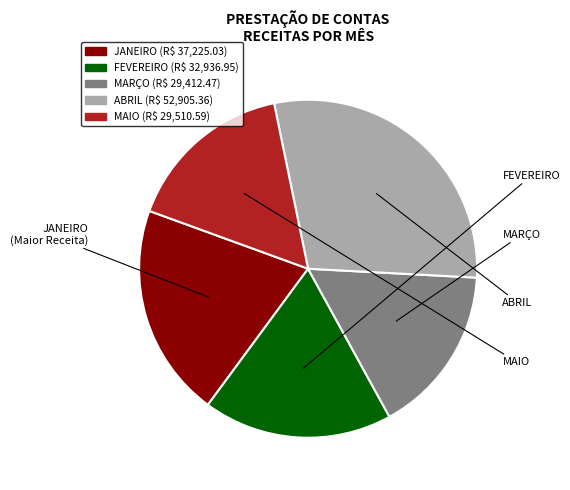

True or false: FEVEREIRO accounts for 18% of the total.

True